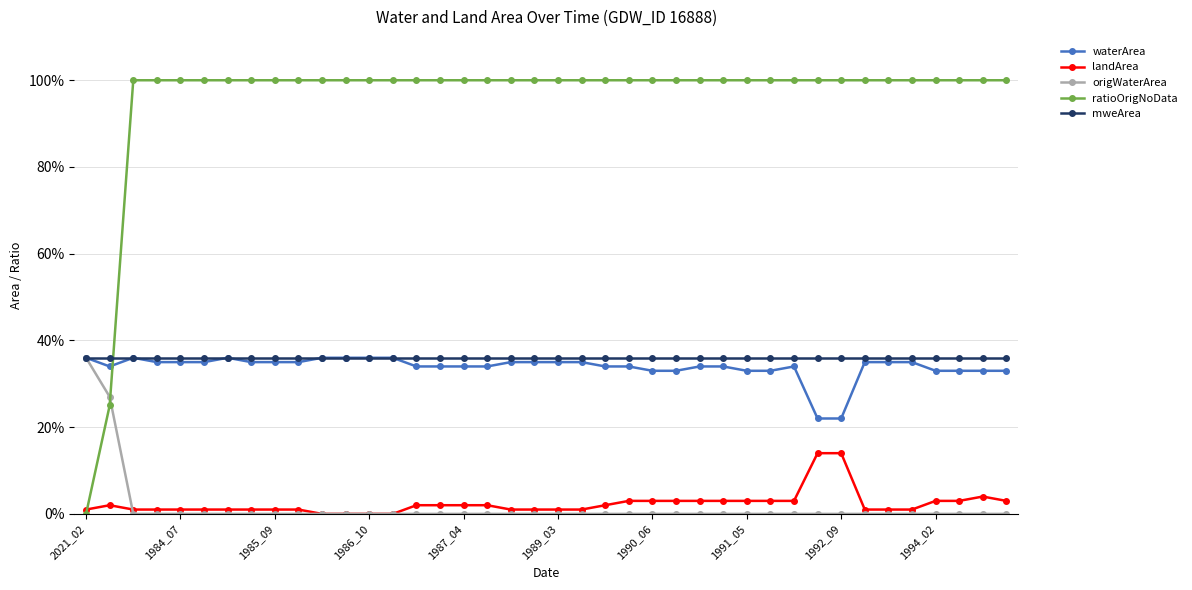

Is this an area chart (filled region under the line)?

No